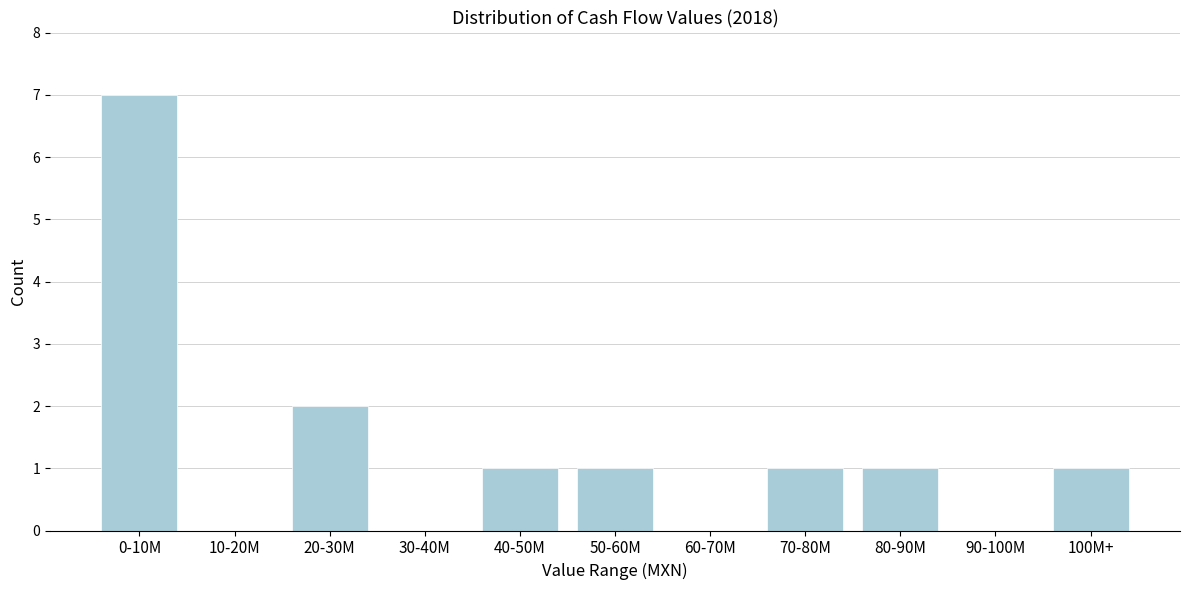

Reading left to right, extract all data points from this chart.

0-10M=7	10-20M=0	20-30M=2	30-40M=0	40-50M=1	50-60M=1	60-70M=0	70-80M=1	80-90M=1	90-100M=0	100M+=1